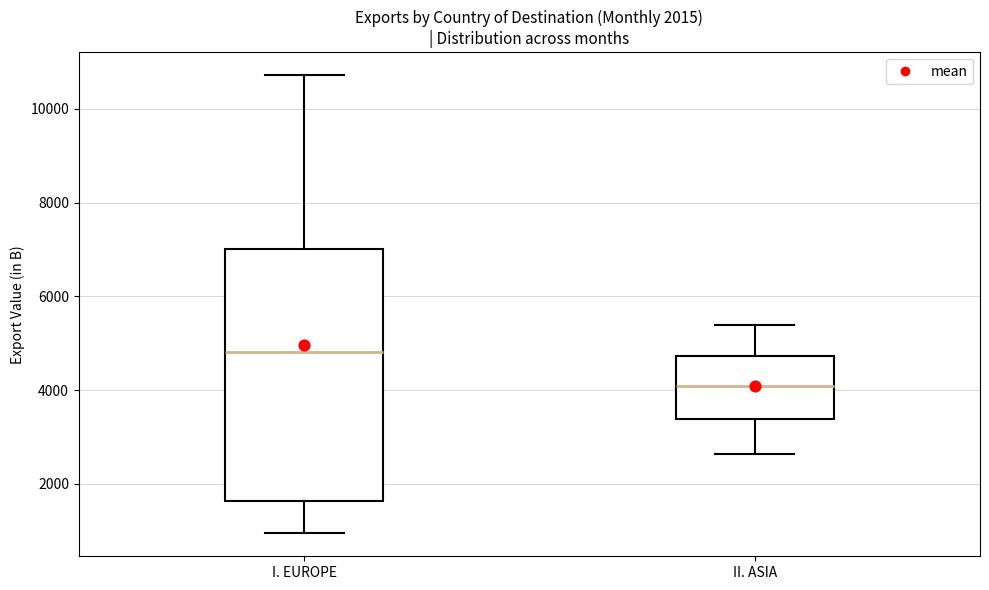

Which box's median line is the highest?

I. EUROPE